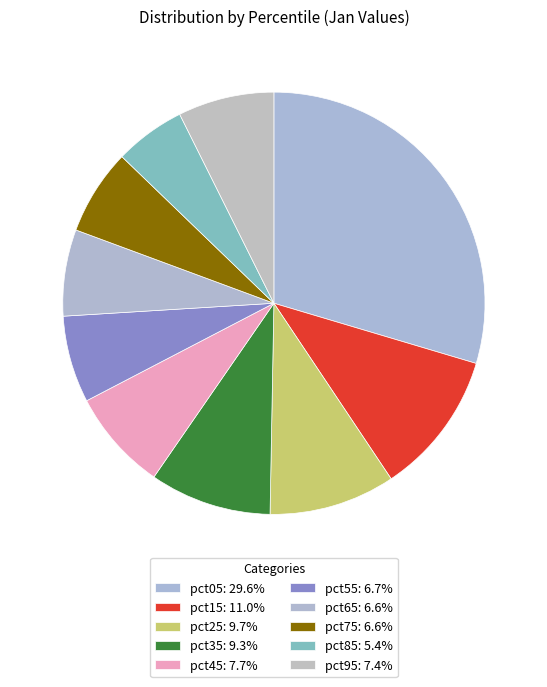

To the nearest percent, what portion does pct15 represent?

11%